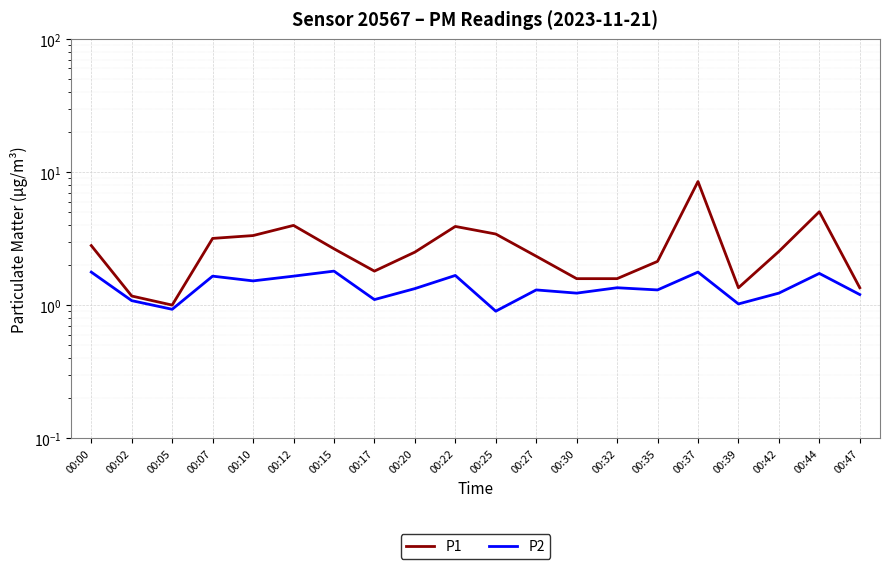

Between 00:17 and 00:12, which is larger?

00:12